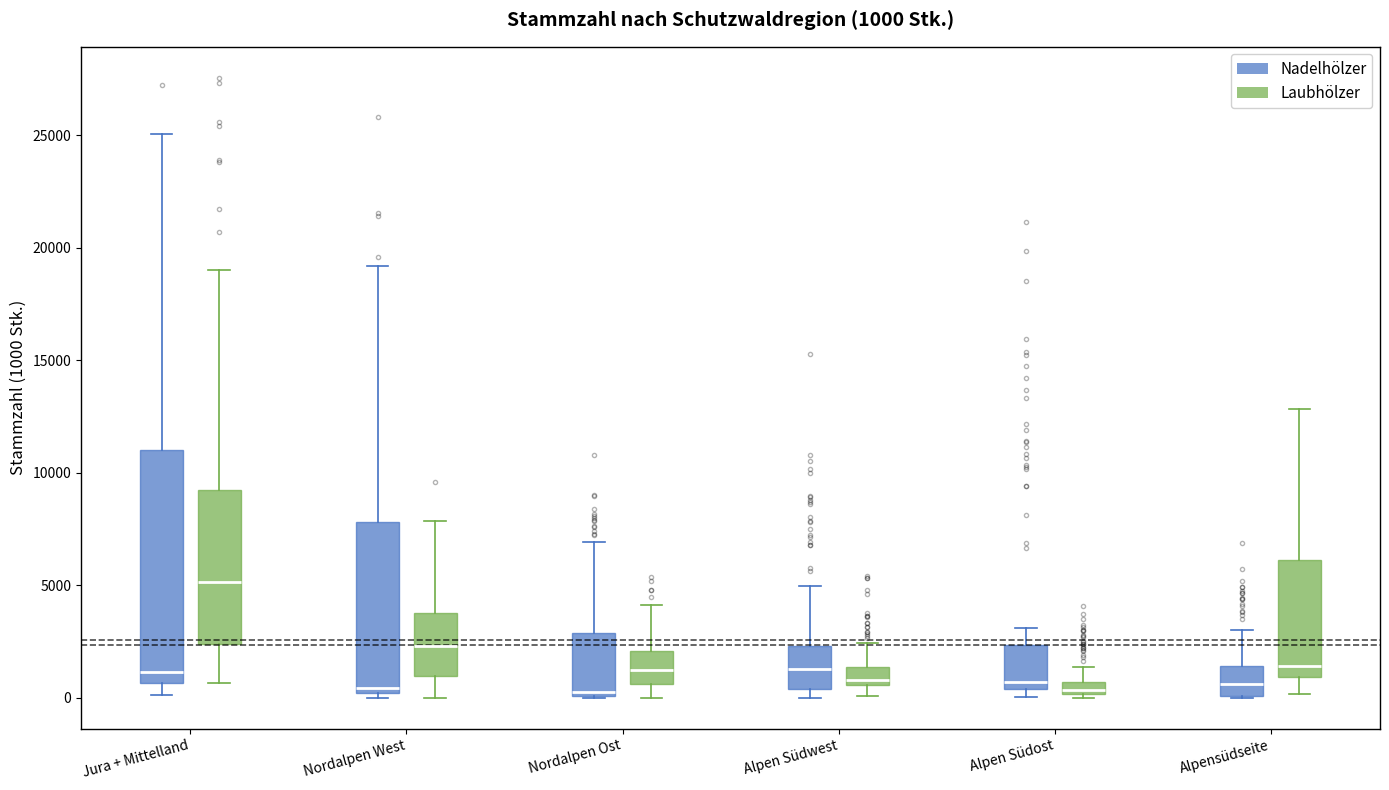

Which box is the tallest, from its lower edge to its upper edge?

Jura + Mittelland (Nadelhölzer)